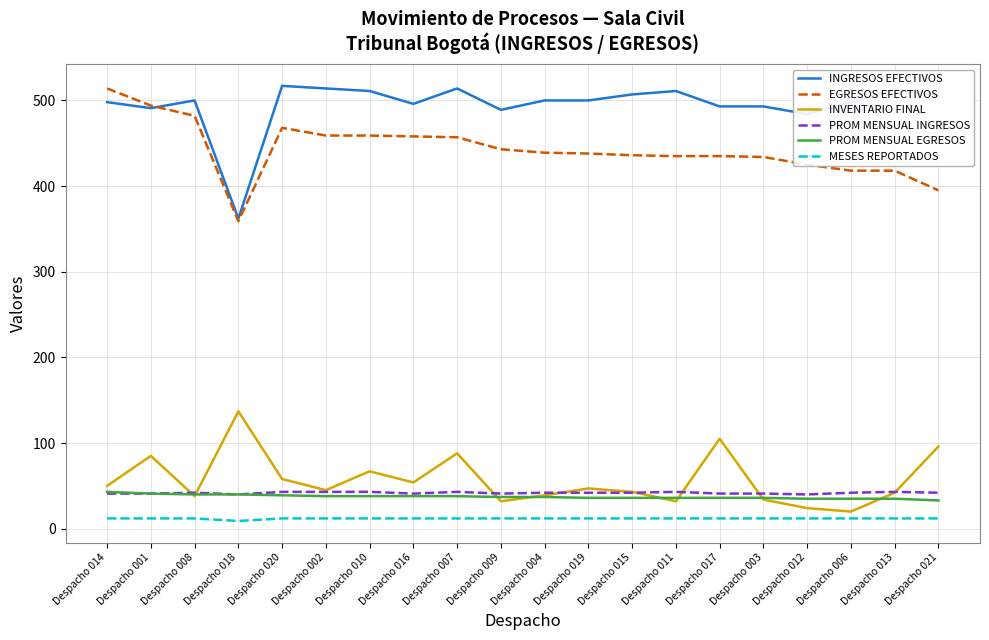

How many lines are shown in the chart?

6